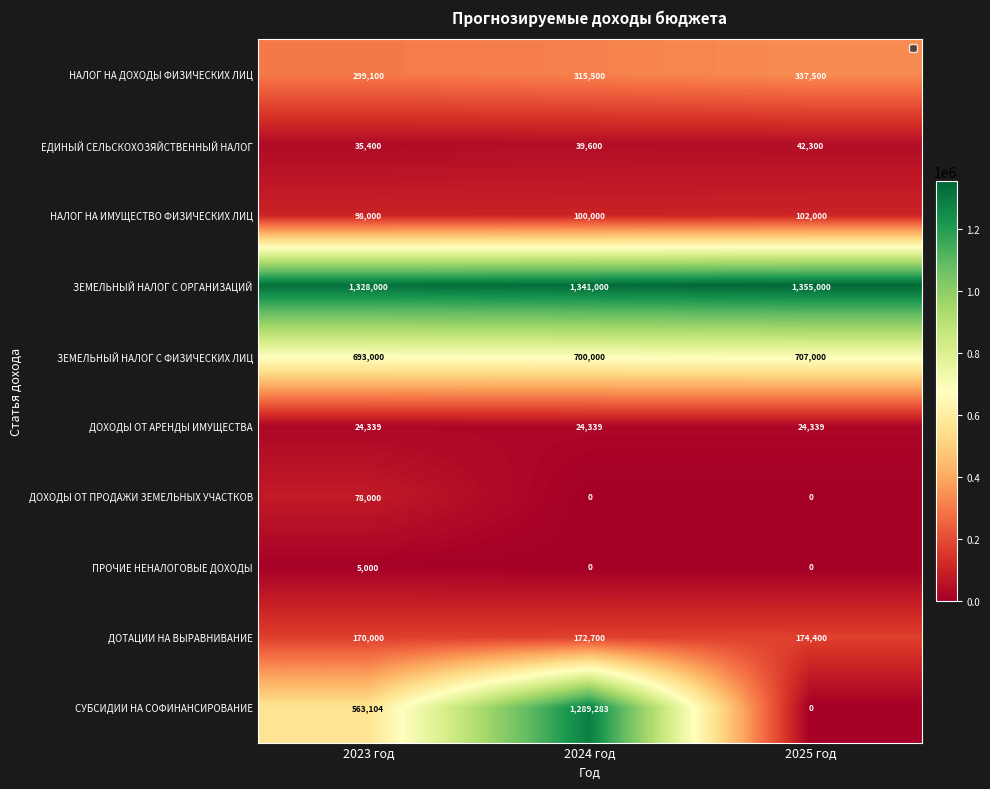

At how many categories does at least one series exceed 960748?

3